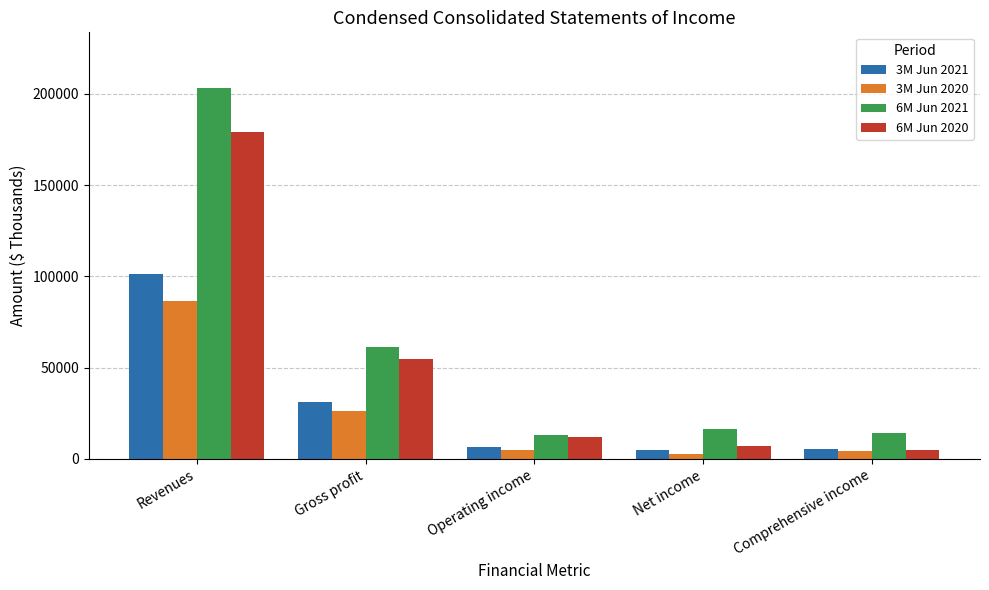

Between Revenues and Gross profit, which series saw the biggest shift?

6M Jun 2021